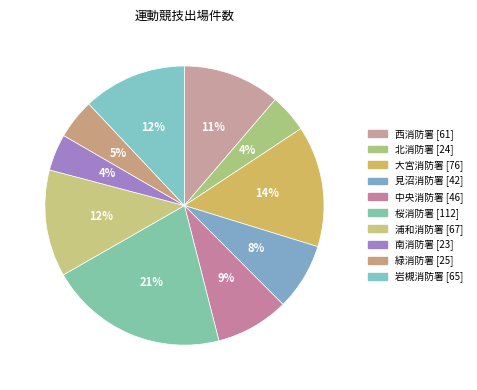

Is there a majority slice in this chart?

No